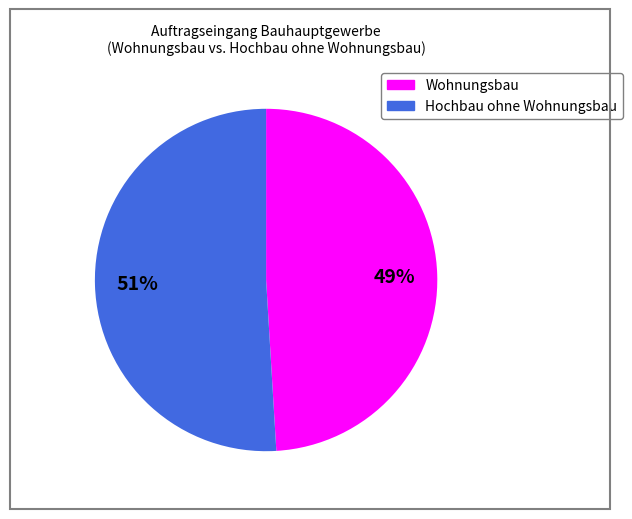

Does any single category account for the majority?

Yes